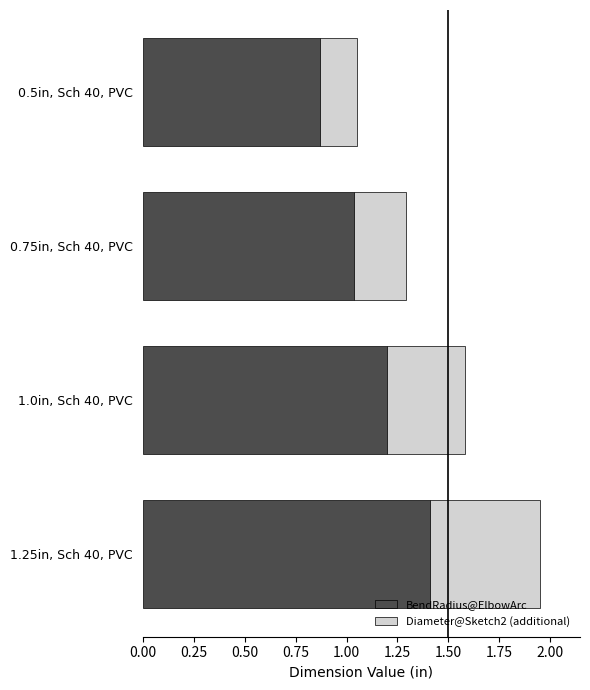

What is the total value across all series at 0.5in, Sch 40, PVC?

1.1